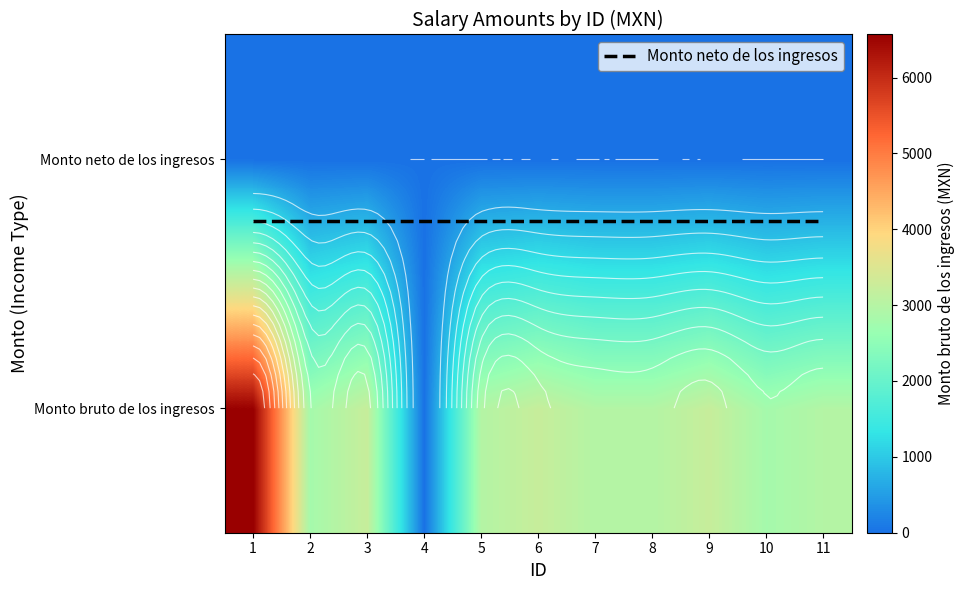

Read the value at 3.

3225.0